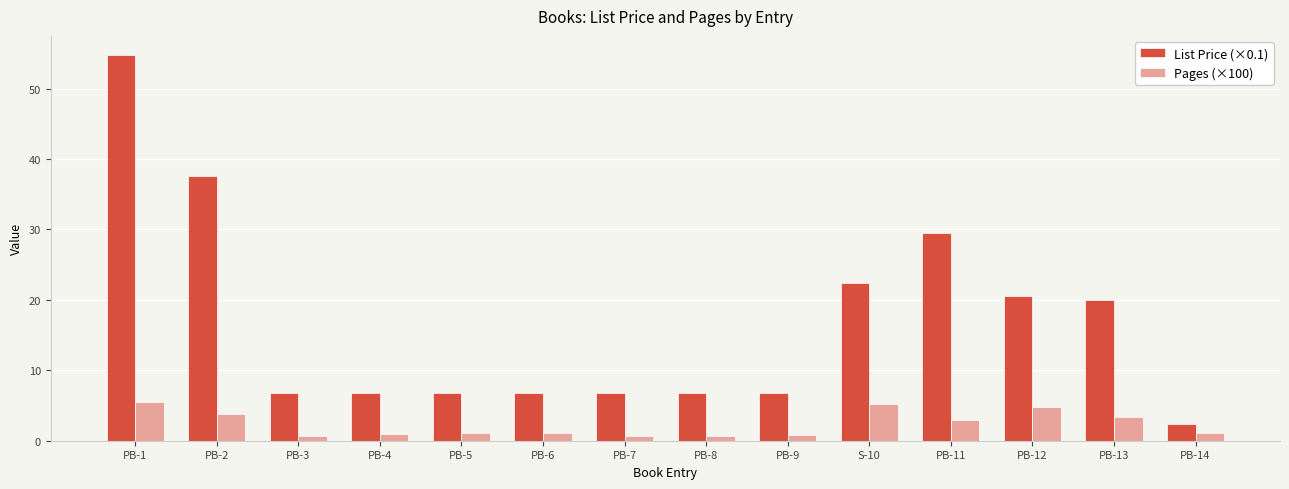

How many values in the List Price (×0.1) series exceed 6?

13